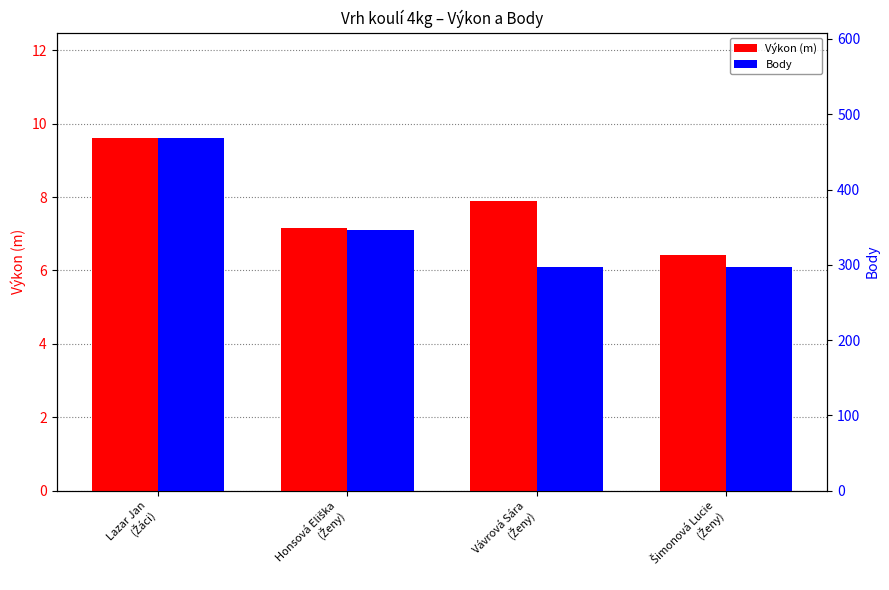

Reading right to left, extract all data points from this chart.

Výkon (m): 6.4	7.9	7.2	9.6
Body: 297.0	297.0	346.0	468.0